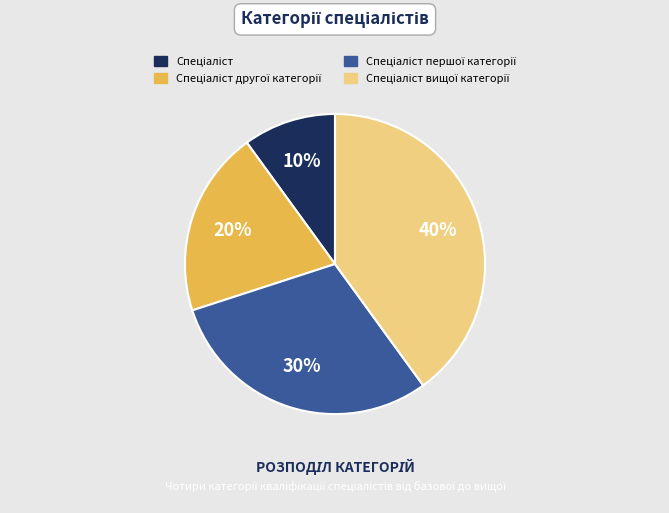

Is there a majority slice in this chart?

No